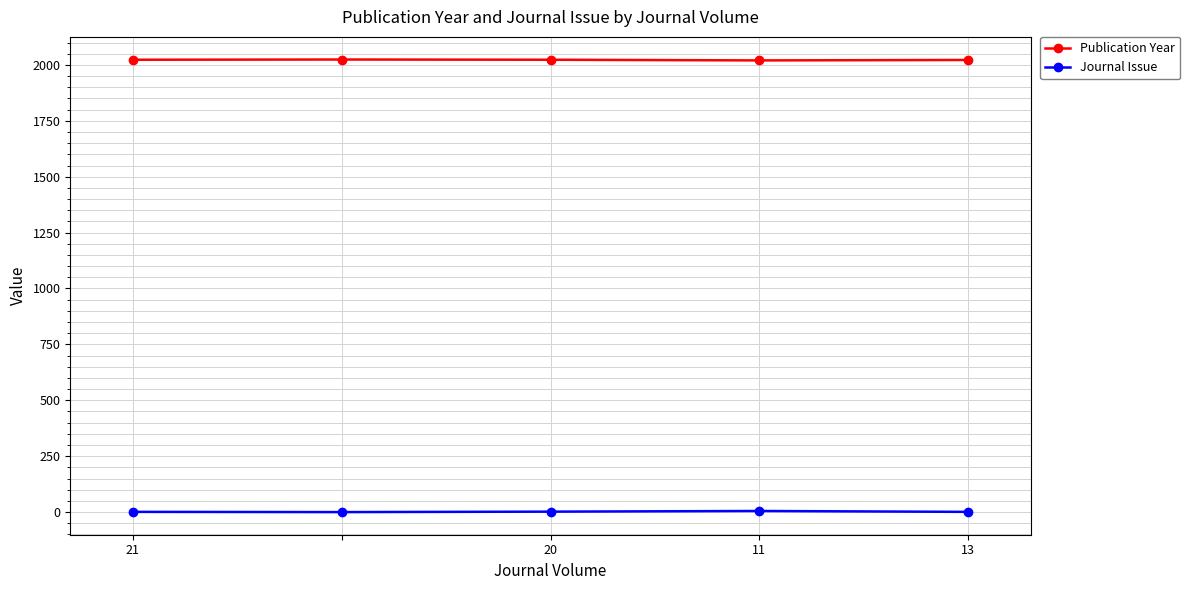

In Publication Year, how many points are lower than both neighbors (excluding endpoints)?

1